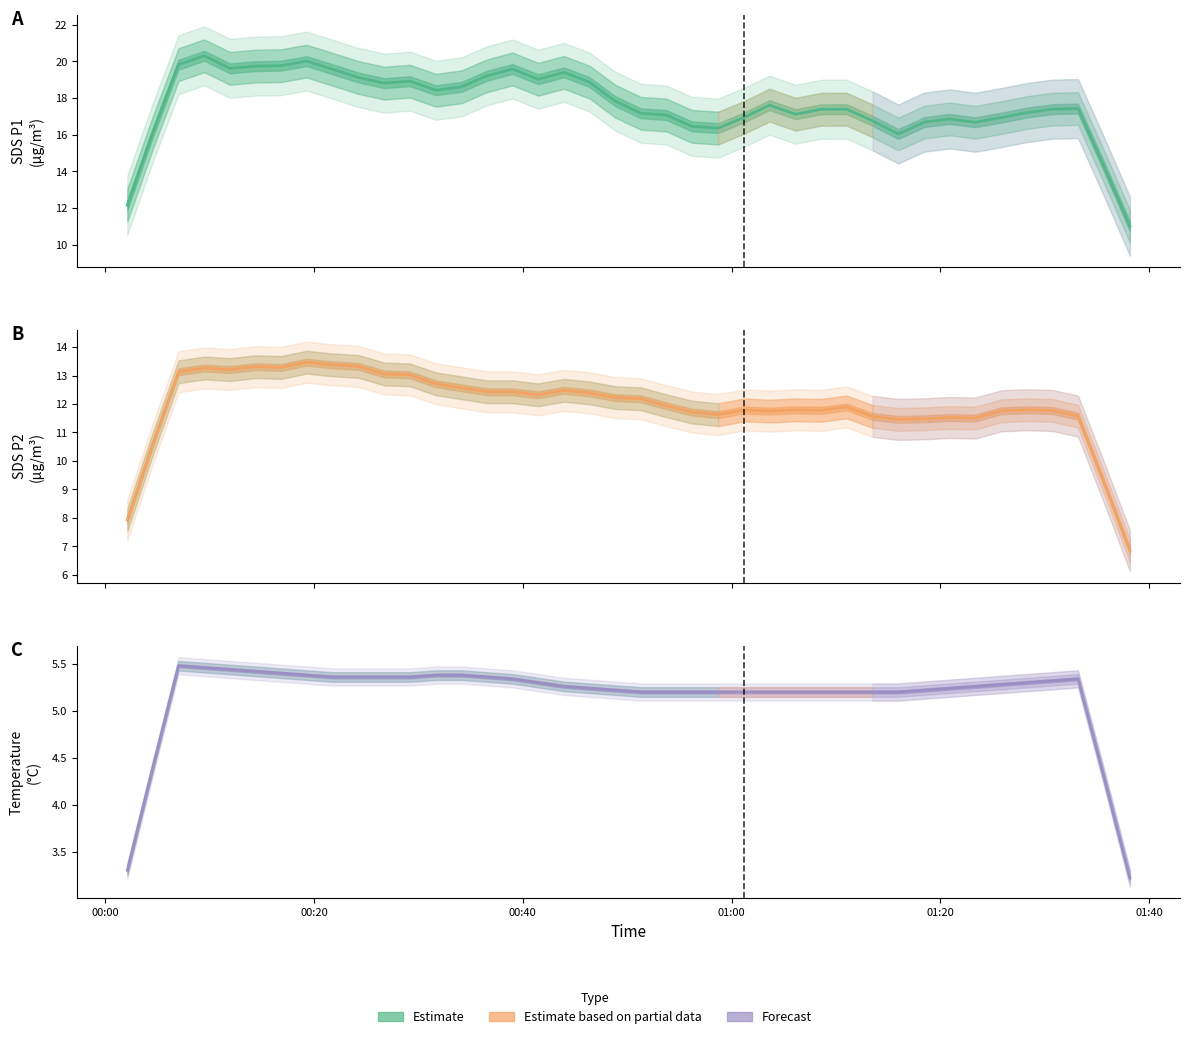

How many data points in SDS_P1 are above 17?

27